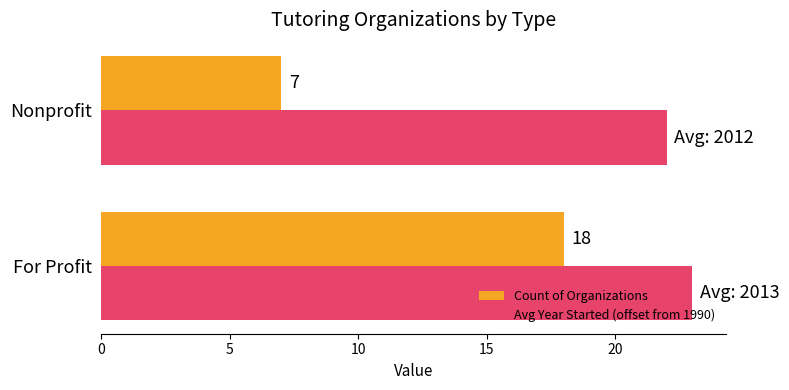

What is the sum of all Avg Year Started (offset from 1990) values?

45